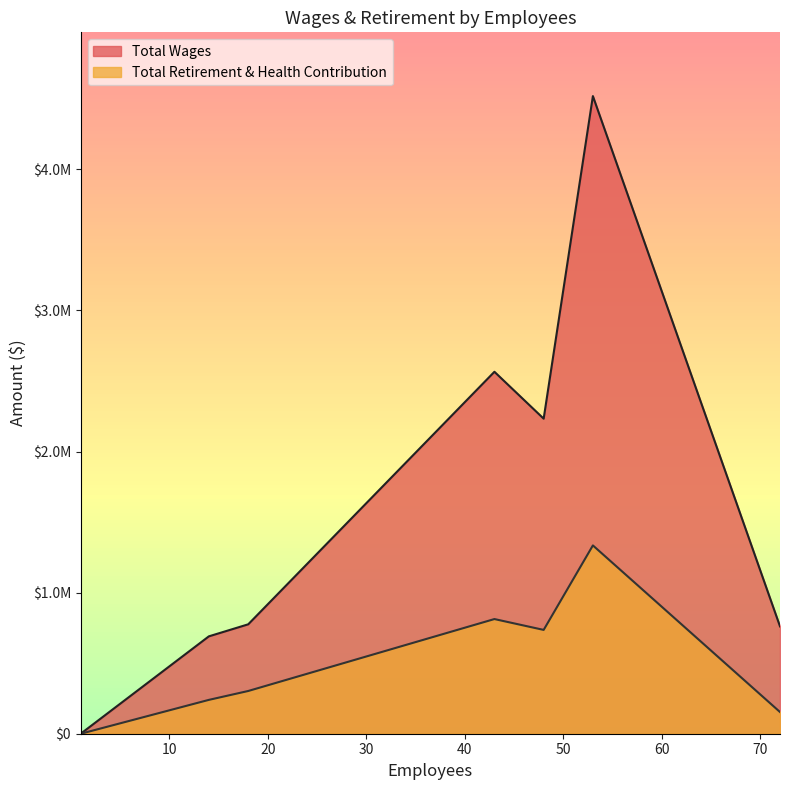

What is the difference between the Total Wages values at 72 and 53?

3758550